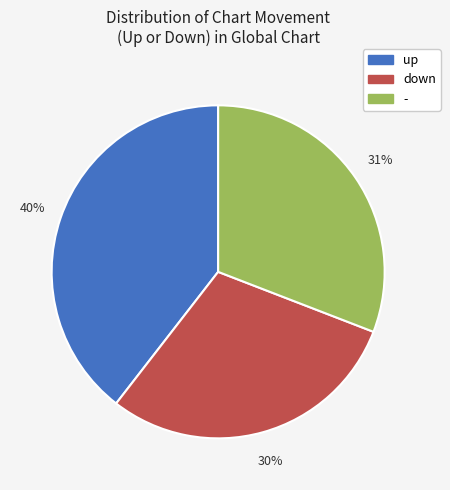

Which has a higher value, up or -?

up